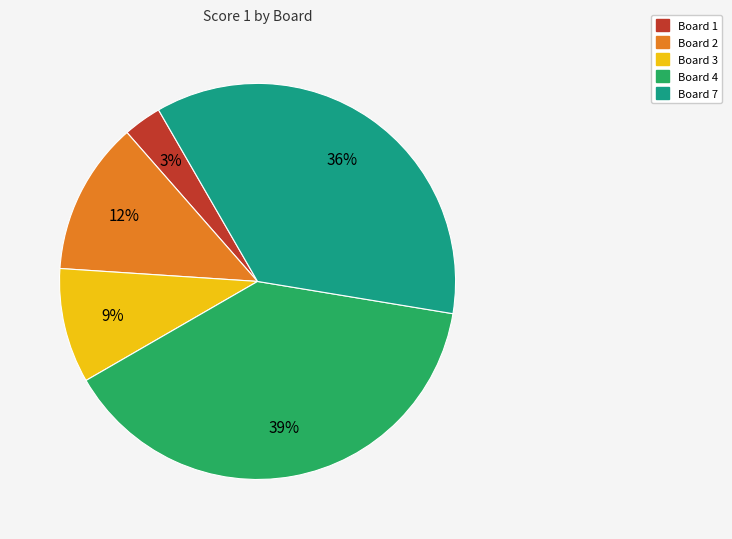

Is there a majority slice in this chart?

No